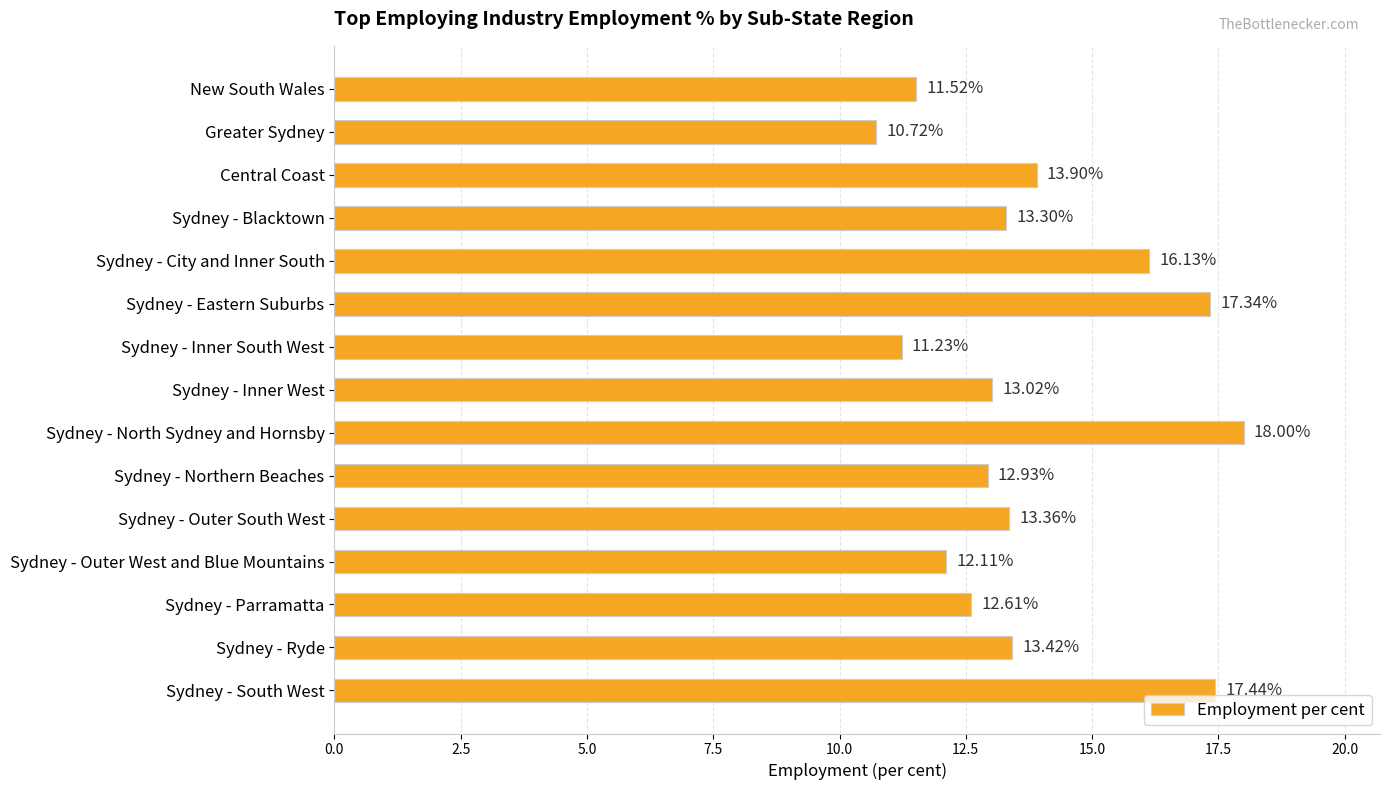

Which label corresponds to the smallest value in the chart?

Greater Sydney